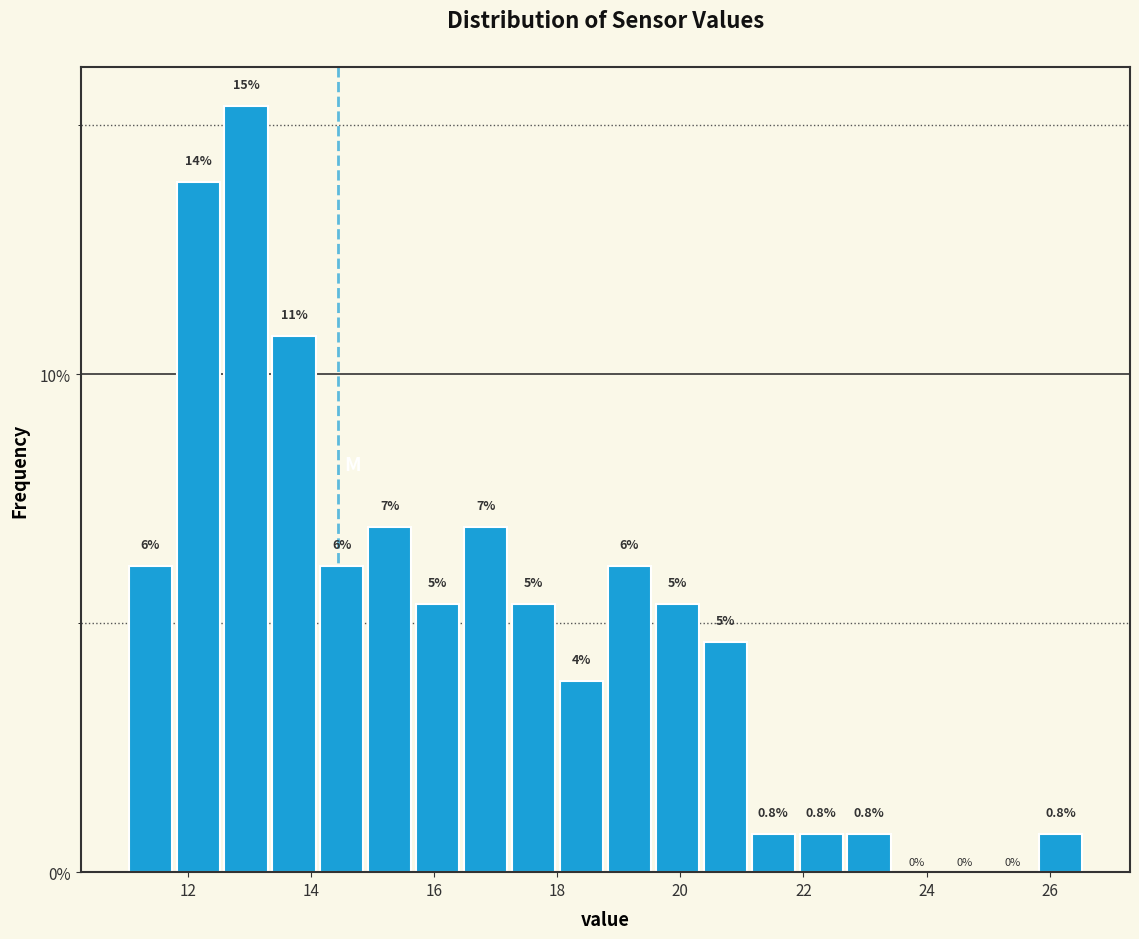

Read against the x-axis, roughly where is the centre of the tallest bar?

13.0